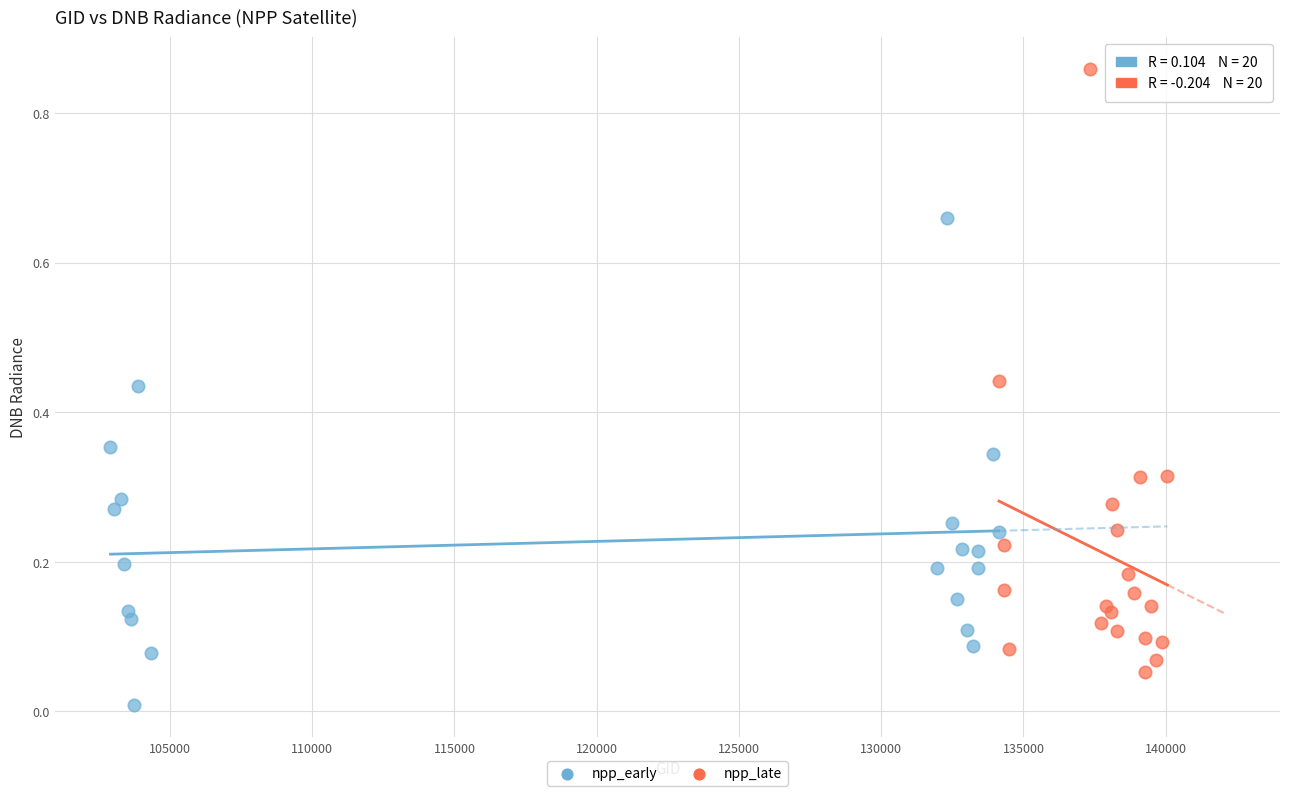

Which series has the widest spread of Y values?

npp_late